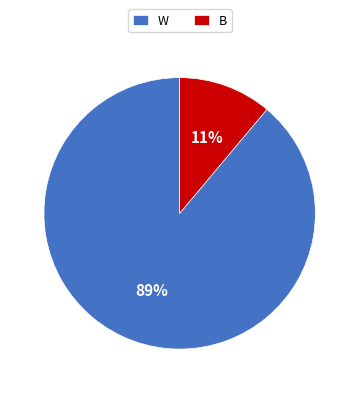

Between B and W, which is larger?

W